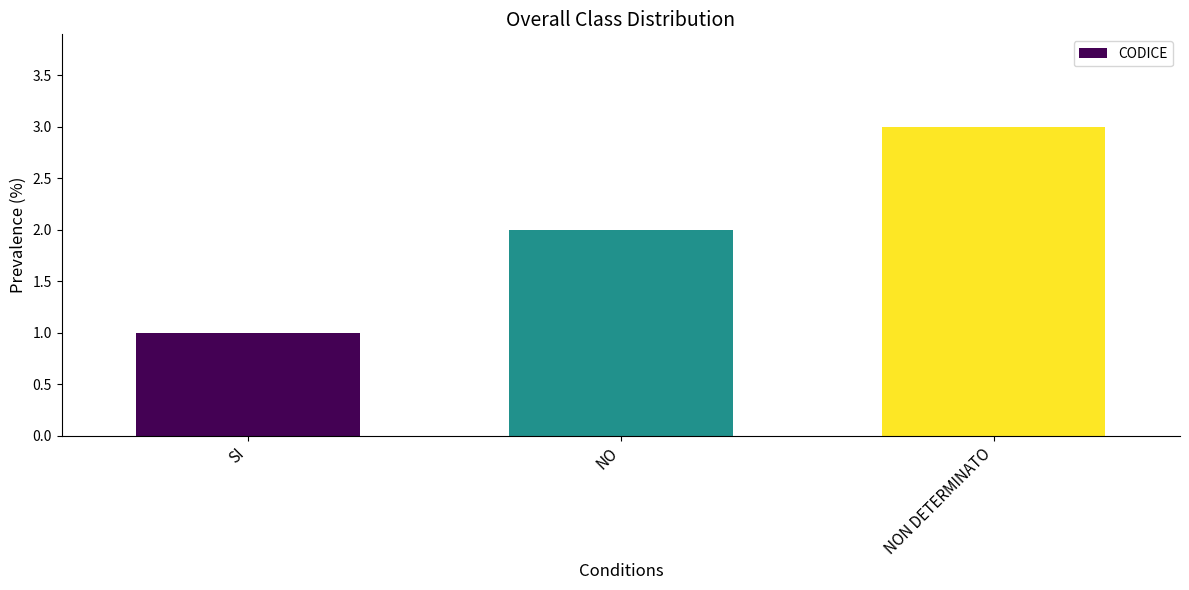

Read the value at NON DETERMINATO.

3